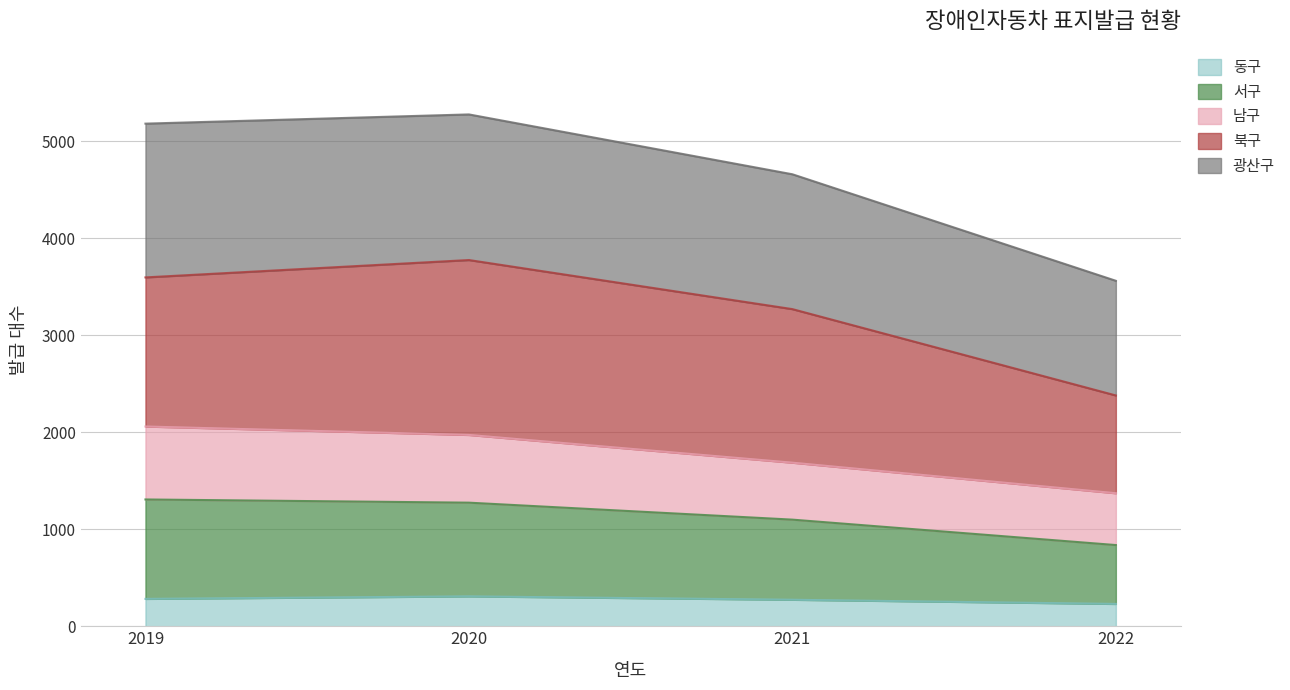

What is the highest value of the 동구 series?

308